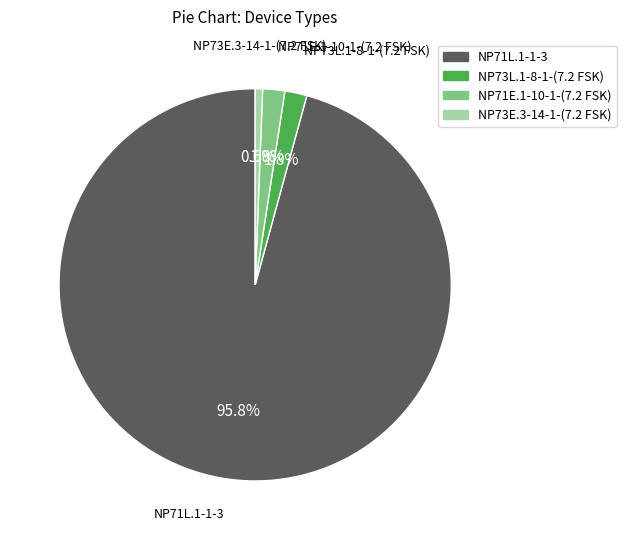

True or false: NP73E.3-14-1-(7.2 FSK) accounts for 11% of the total.

False